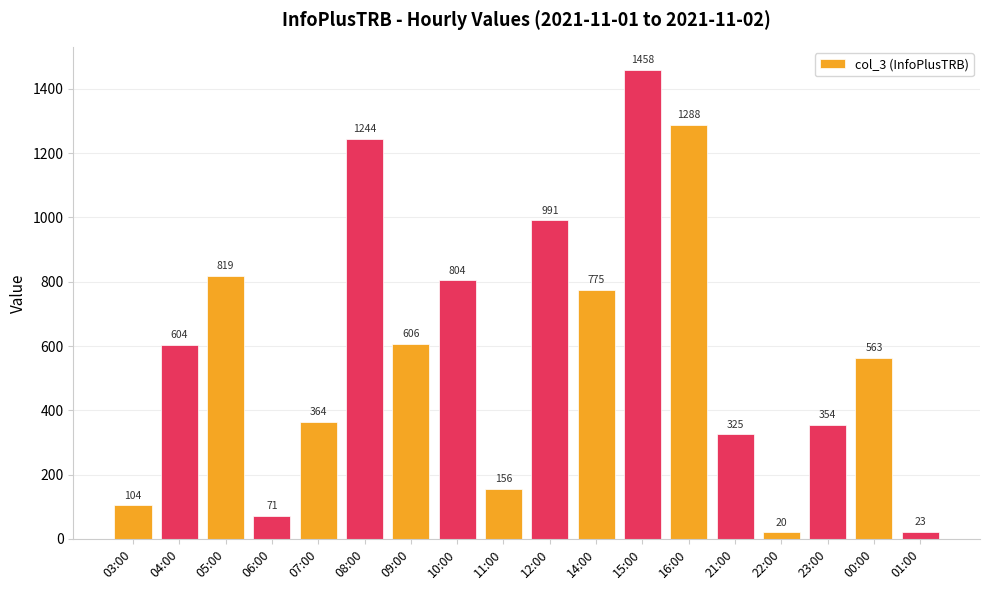

List the labels in order of value, smallest first.

22:00, 01:00, 06:00, 03:00, 11:00, 21:00, 23:00, 07:00, 00:00, 04:00, 09:00, 14:00, 10:00, 05:00, 12:00, 08:00, 16:00, 15:00